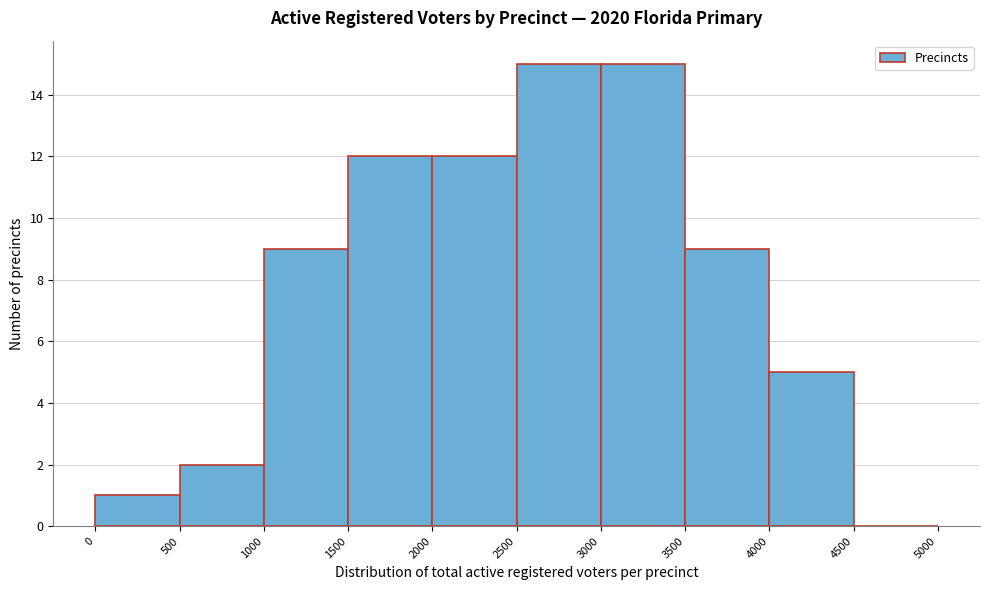

Reading left to right, transcribe this chart: for each bar, give the range it covers on the x-axis and its height. The values are not printed on the chart, so give them approximately, as read against the axis.

0 to 500: 1
500 to 1000: 2
1000 to 1500: 9
1500 to 2000: 12
2000 to 2500: 12
2500 to 3000: 15
3000 to 3500: 15
3500 to 4000: 9
4000 to 4500: 5
4500 to 5000: 0